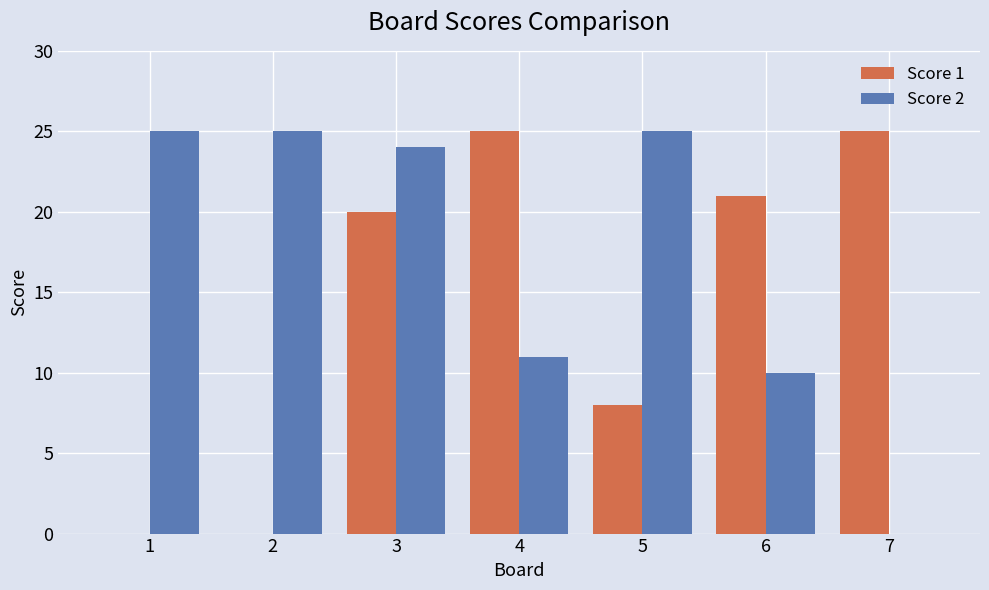

The value of Score 2 at 5 is 36. True or false?

False